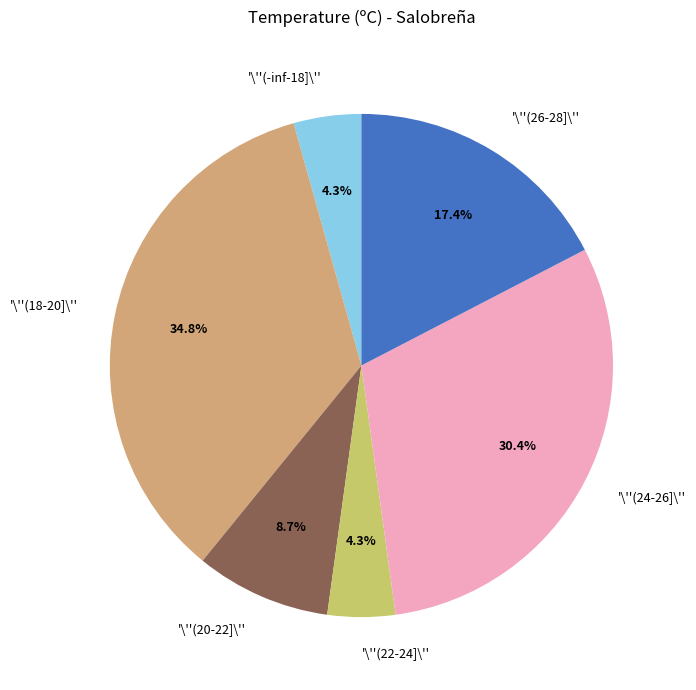

What is the largest slice in the pie chart?

'\''(18-20]\''